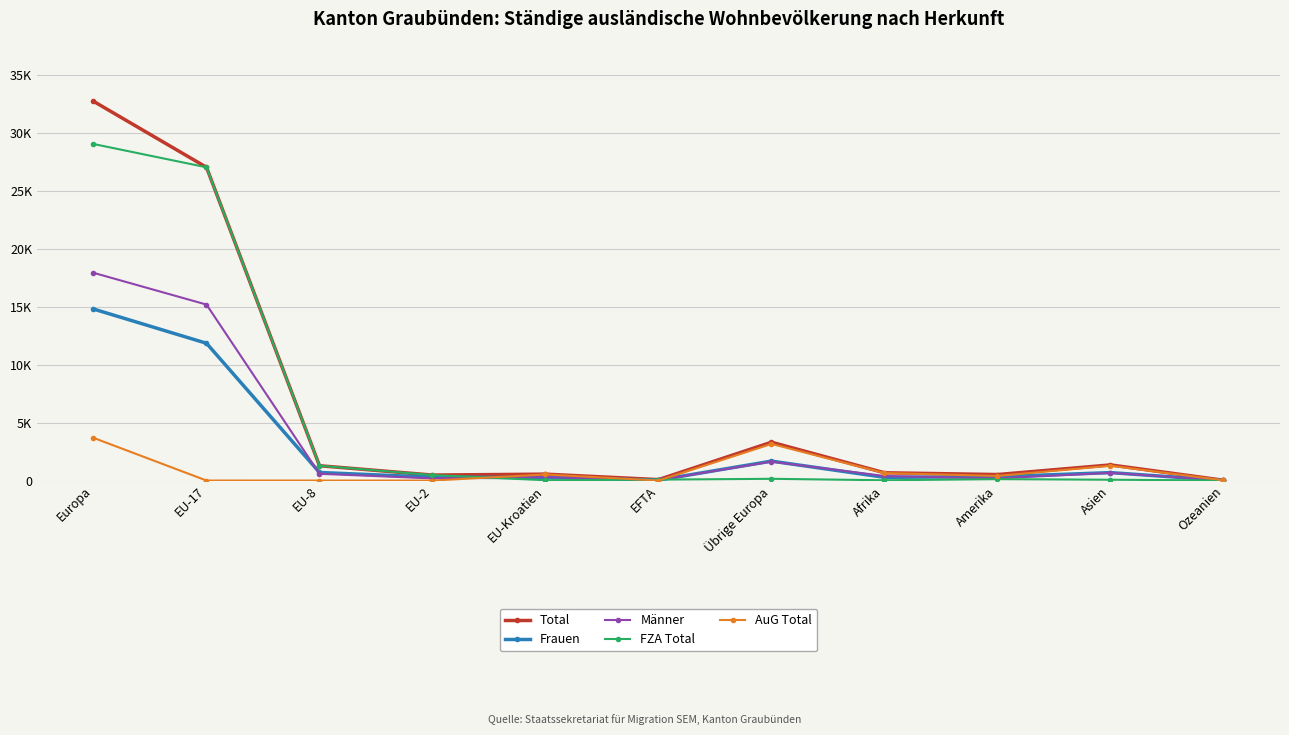

At how many categories does at least one series exceed 17234?

2